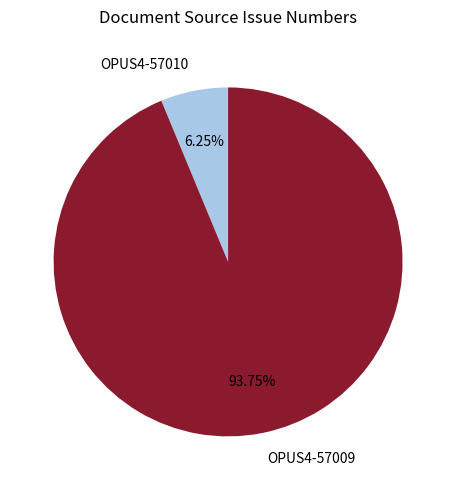

Is the sum of OPUS4-57010 and OPUS4-57009 greater than half?

Yes